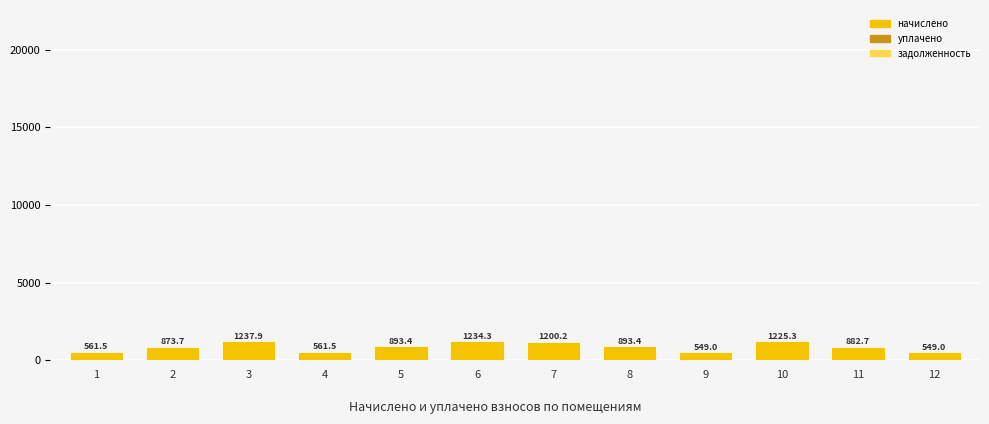

The value of задолженность at 7 is 595.8. True or false?

False